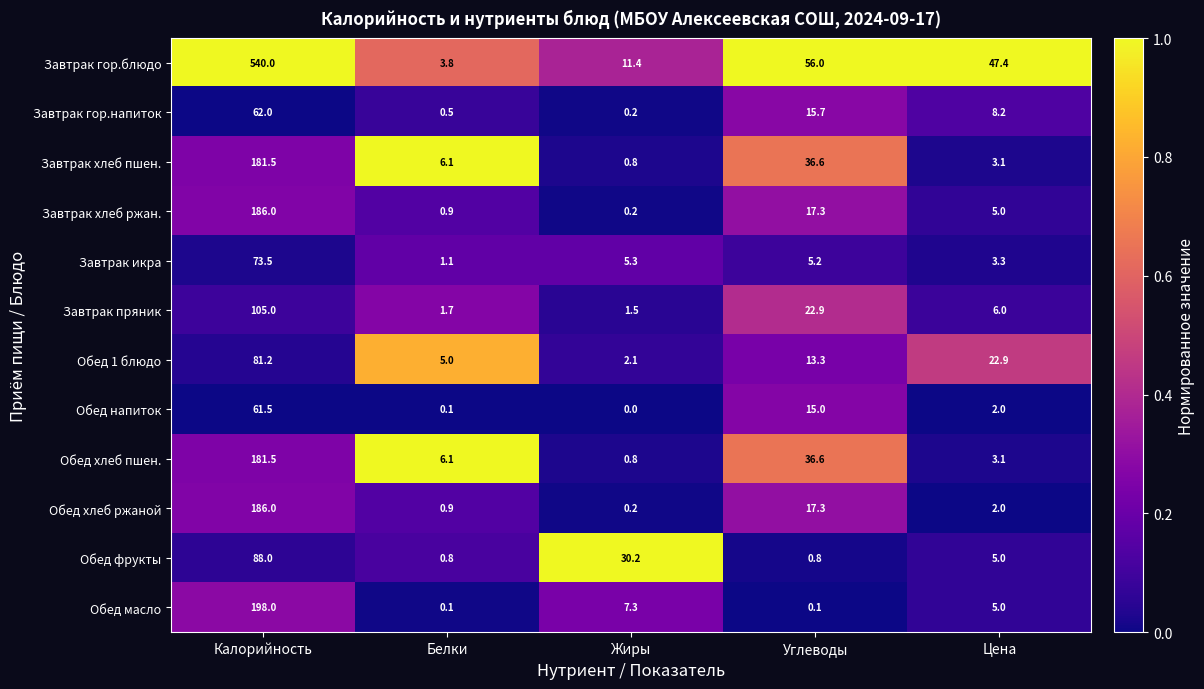

Which series changed the most between Калорийность and Белки?

Завтрак гор.блюдо